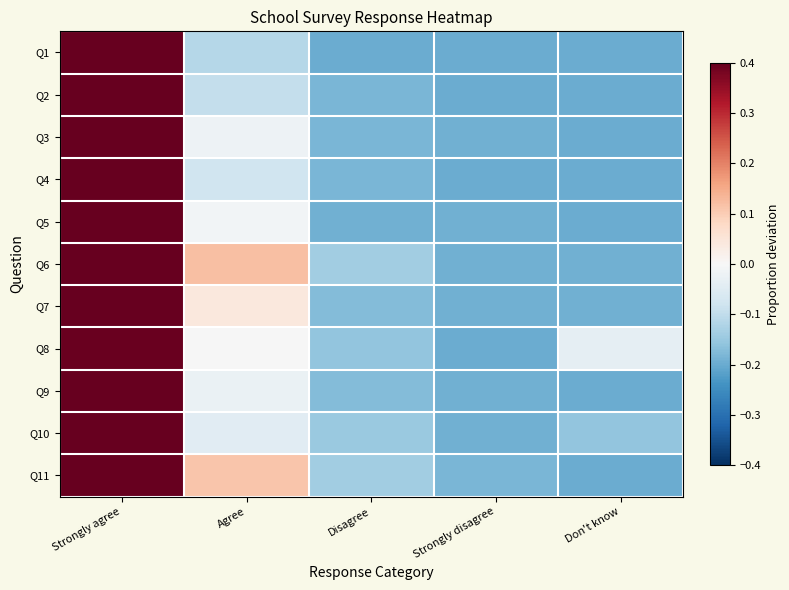

What is the maximum value shown in the chart?

0.7